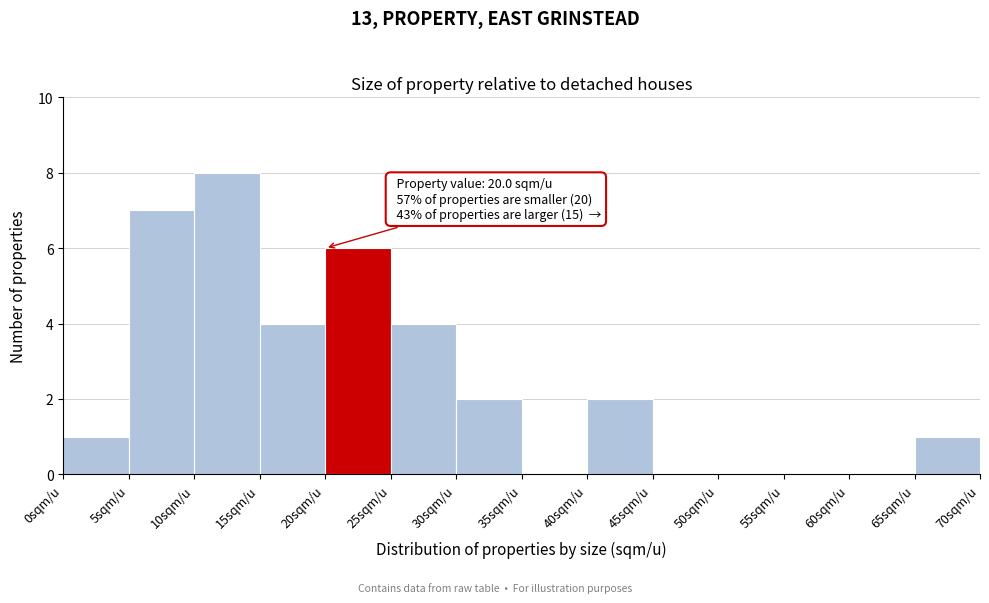

Which range on the x-axis has the tallest bar?

10 to 15